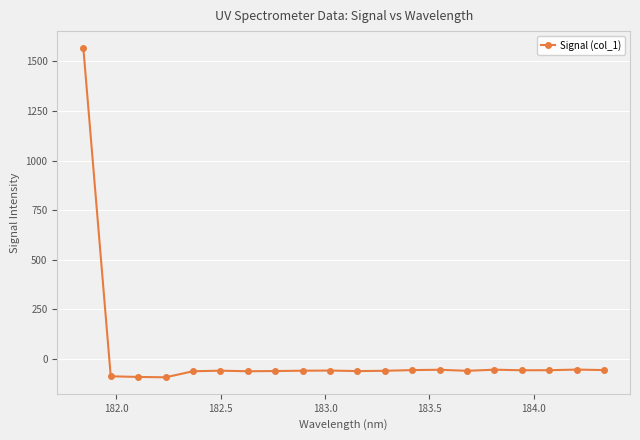

What is the value of the 16th point from the left?

-54.3